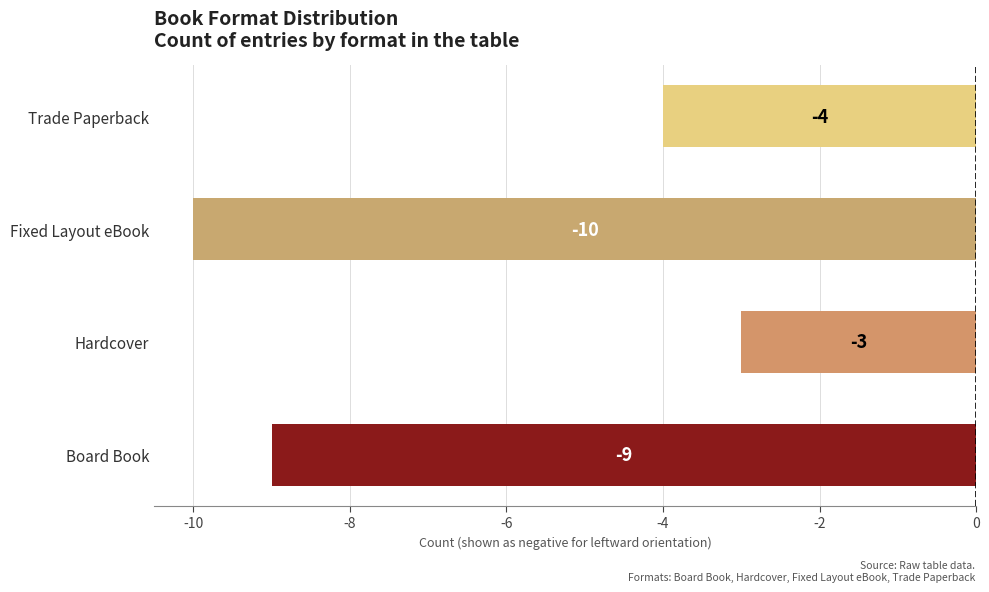

At which label is the value closest to -6?

Trade Paperback